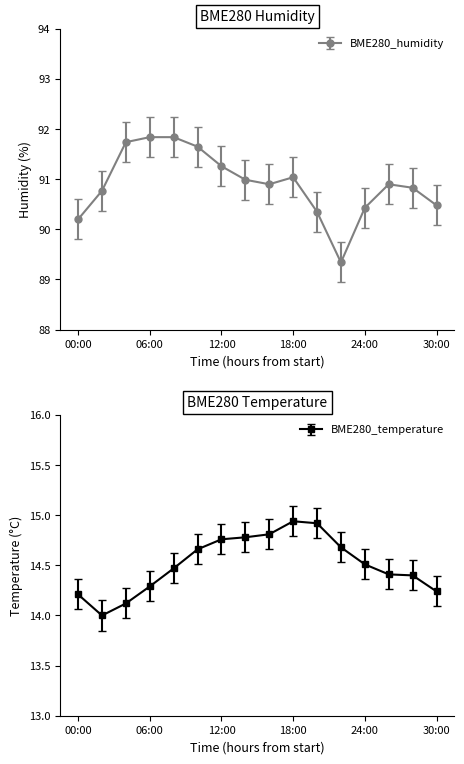

What is the minimum value for BME280_temperature?

14.0